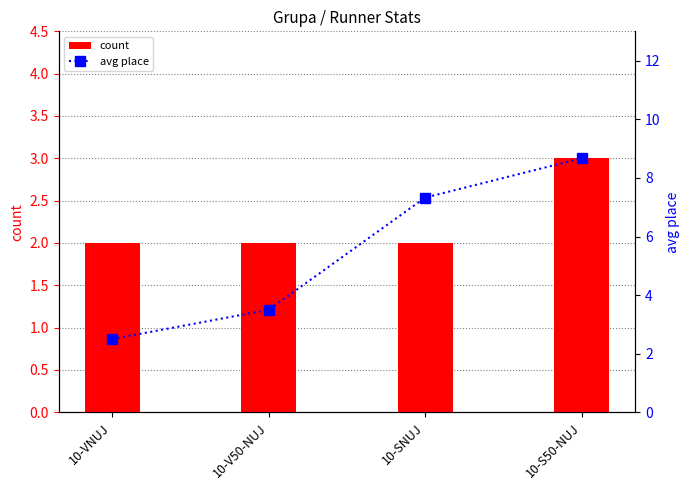

Which series has the widest spread of values?

avg place